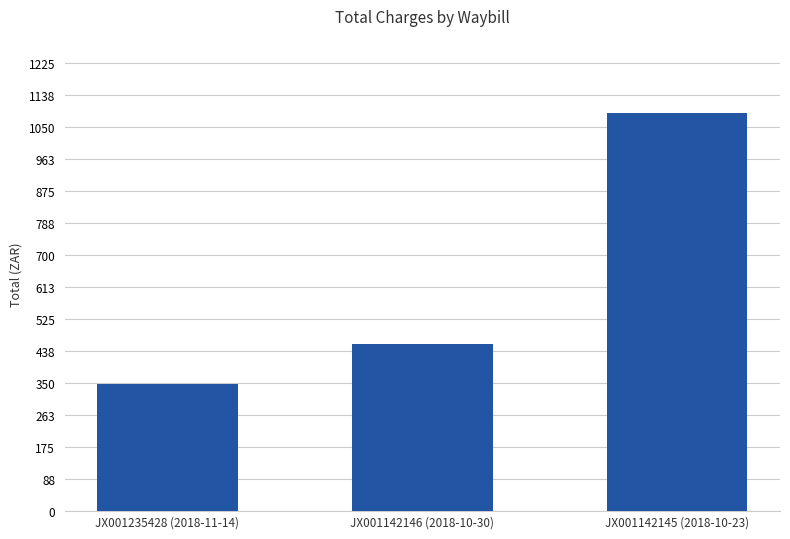

Where is the data nearest to the value 718?

JX001142146 (2018-10-30)